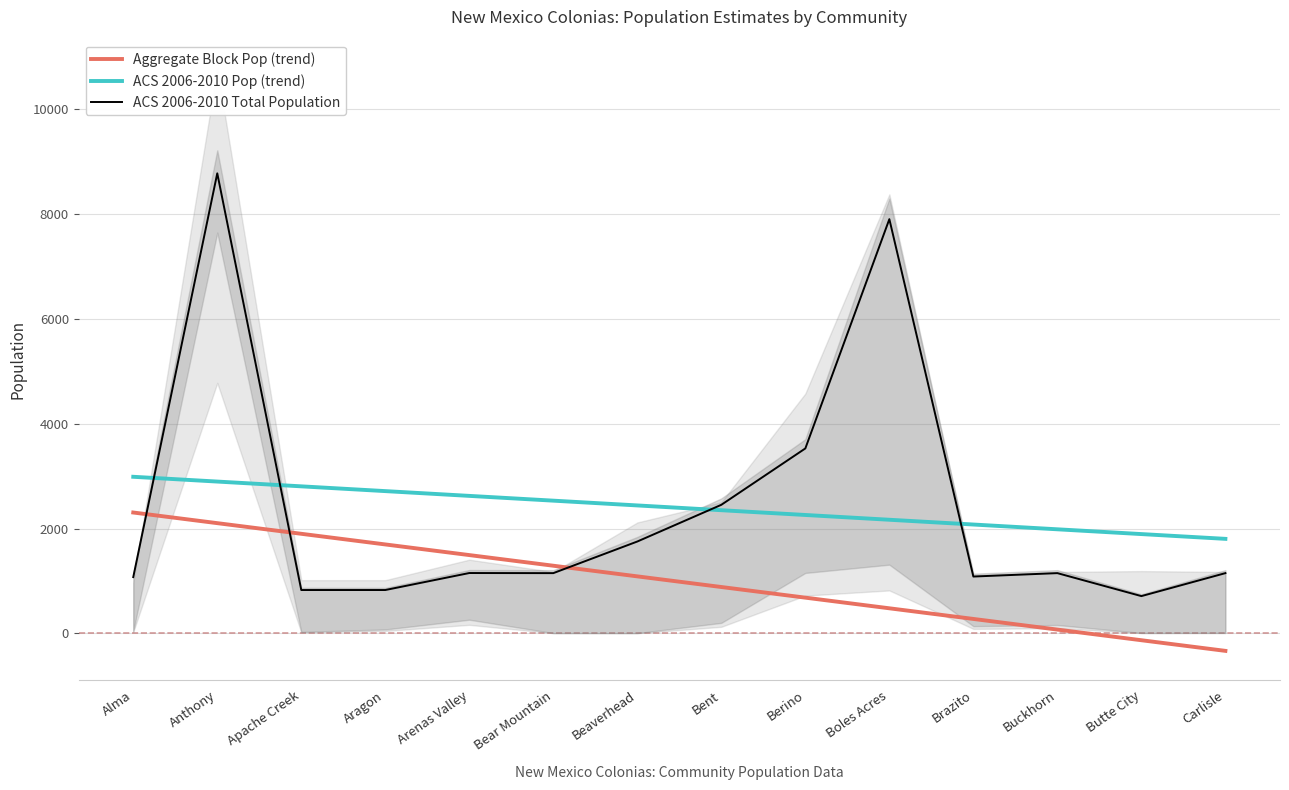

The value of ACS 2006-2010 Total Population at Beaverhead is 1752.0. True or false?

True